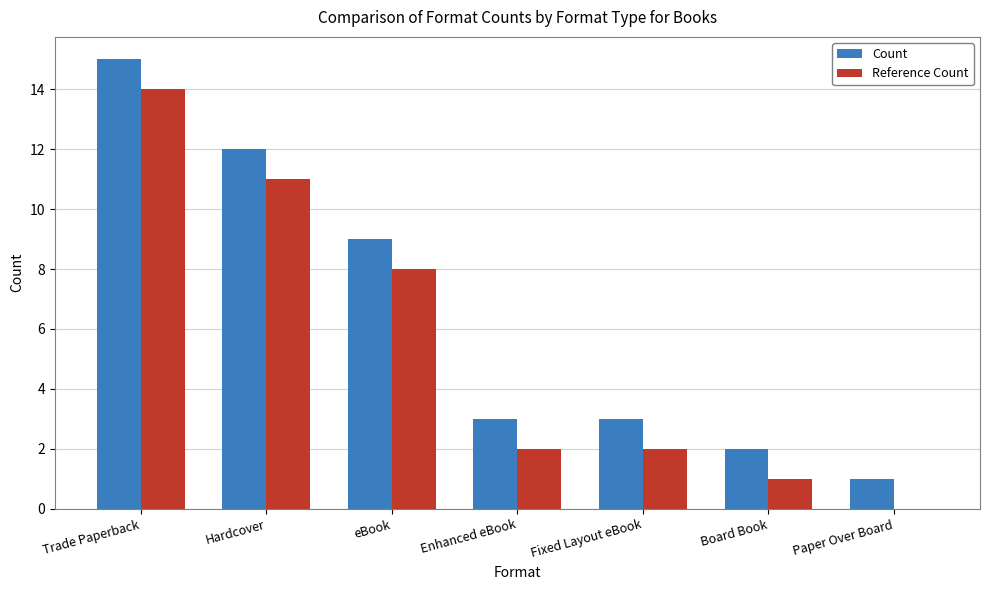

The Reference Count series shows 1 at Board Book. True or false?

True